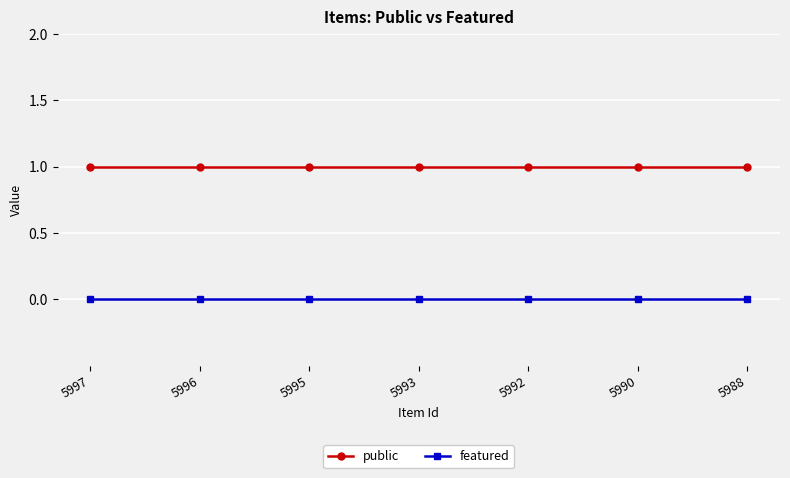

At 5997, list the series in order from largest to smallest.

public, featured